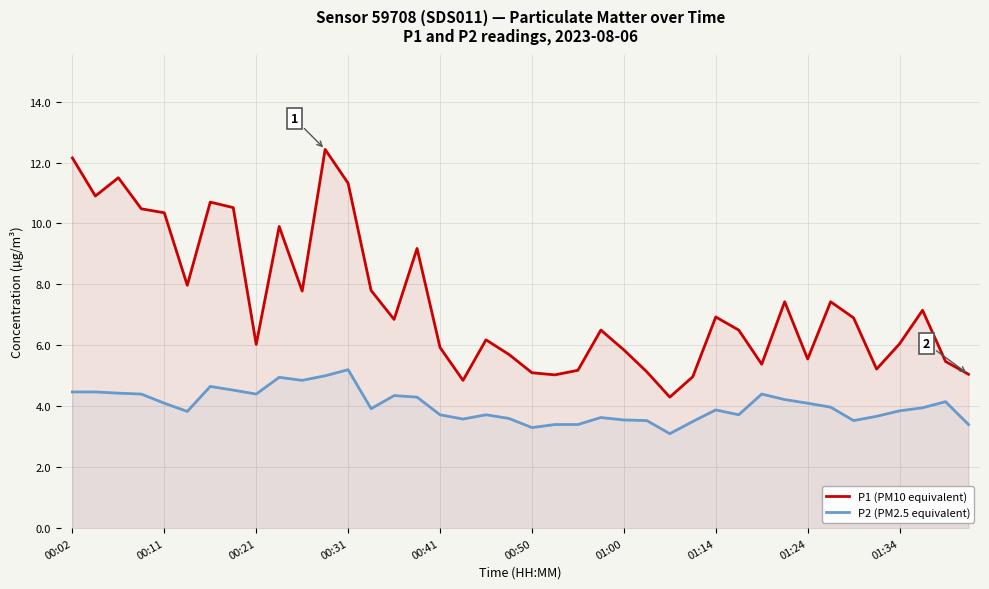

How many distinct data groups are displayed?

2